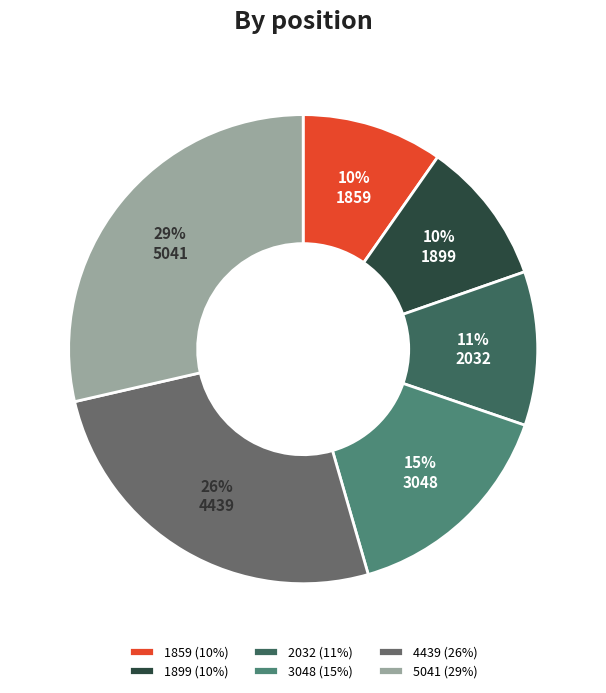

To the nearest percent, what portion does 4439 represent?

26%